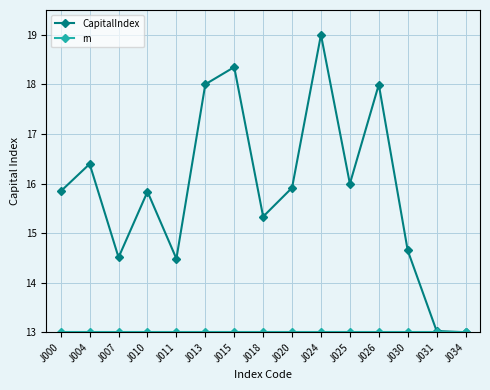

At how many categories does at least one series exceed 14?

13